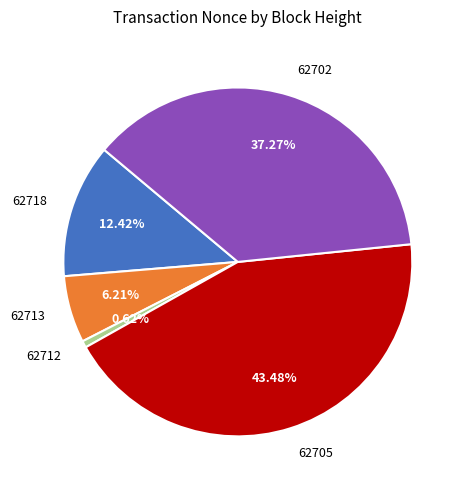

Does 62718 account for over 50% of the chart?

No